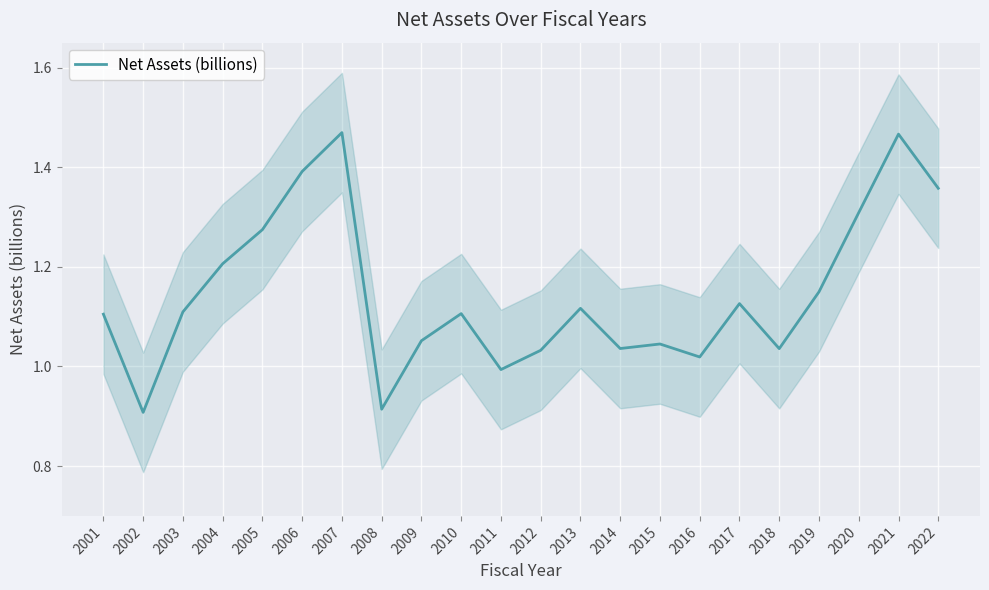

How many interior local peaks (higher than both neighbors) does the data have?

6